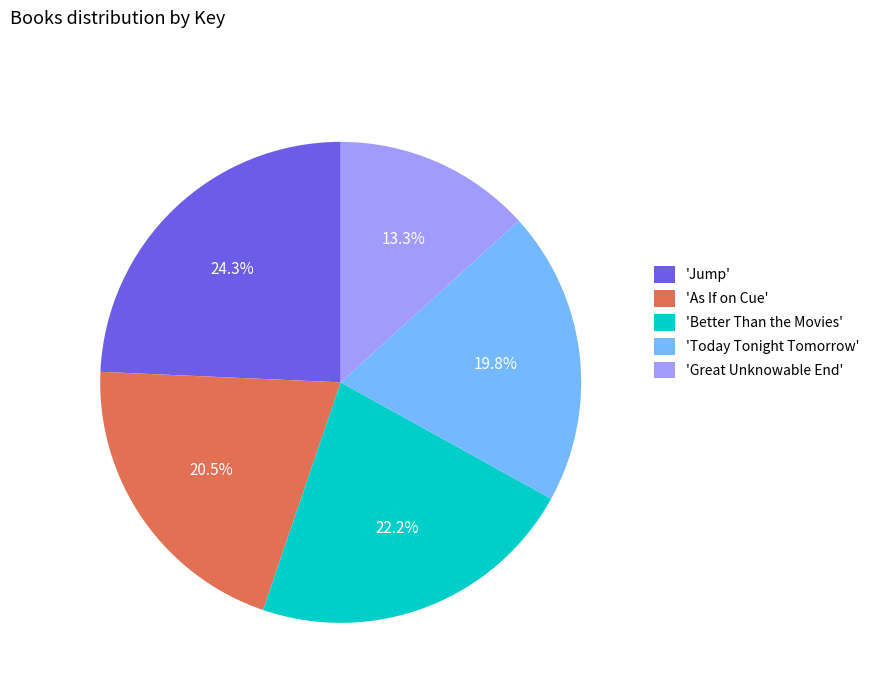

Count the number of slices in the pie.

5